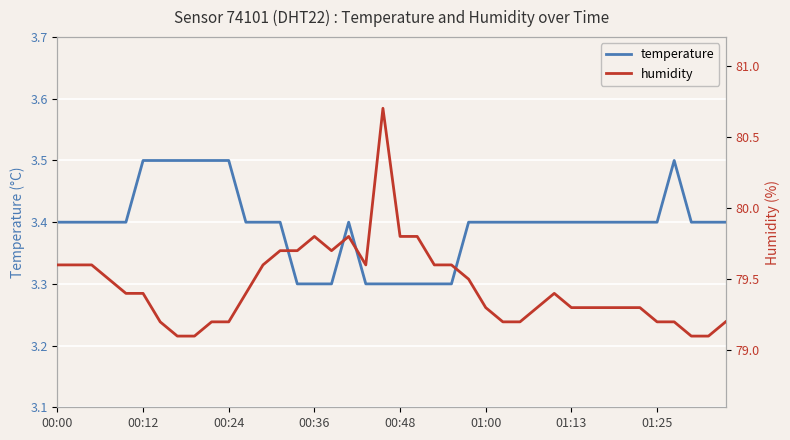

Rank the series at 32 from lowest to highest value.

temperature, humidity